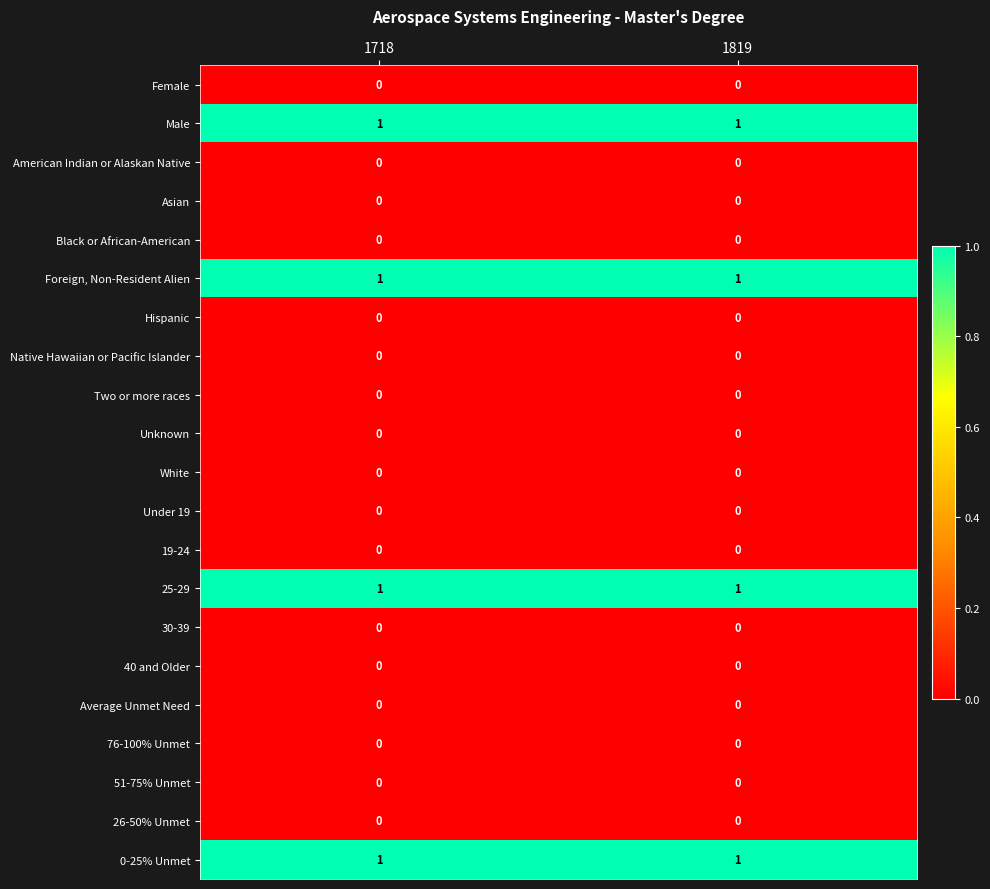

The 25-29 series shows 2 at 1718. True or false?

False